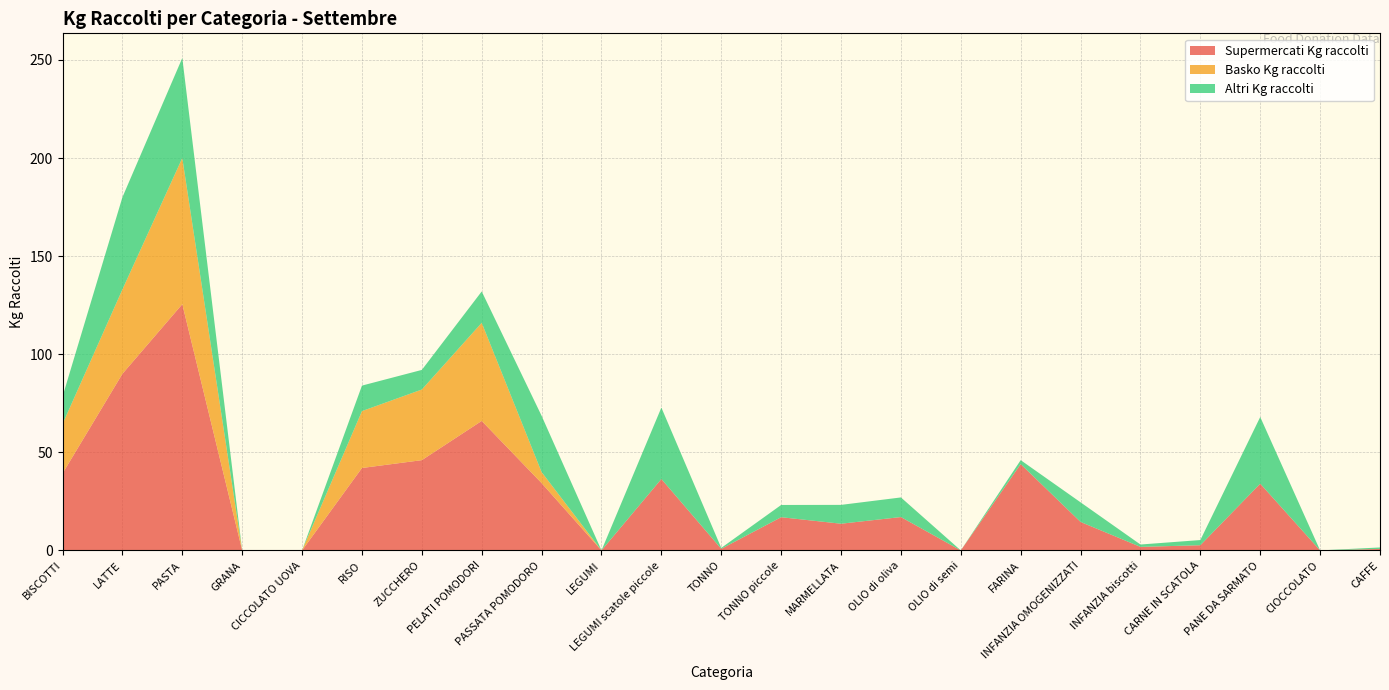

Reading right to left, transcribe all the data shown in this chart.

Supermercati Kg raccolti: 0.8	0.0	34.0	2.6	1.8	14.5	44.0	0.0	17.0	13.6	16.9	0.8	36.4	0.0	34.3	66.0	46.0	42.0	0.0	0.0	125.5	90.0	39.2
Basko Kg raccolti: 0.0	0.0	0.0	0.0	0.0	0.0	0.0	0.0	0.0	0.0	0.0	0.0	0.0	0.0	5.6	50.0	36.0	29.0	0.0	0.0	74.5	43.0	25.2
Altri Kg raccolti: 0.8	0.0	34.0	2.6	1.2	10.0	2.0	0.0	10.0	9.6	6.2	0.5	36.4	0.0	28.7	16.0	10.0	13.0	0.0	0.0	51.0	47.0	14.0